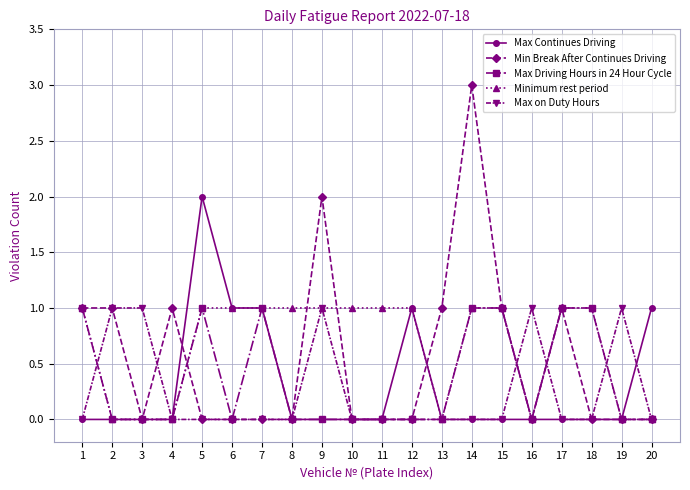

What is the spread (max minus min) of values at 10?

1